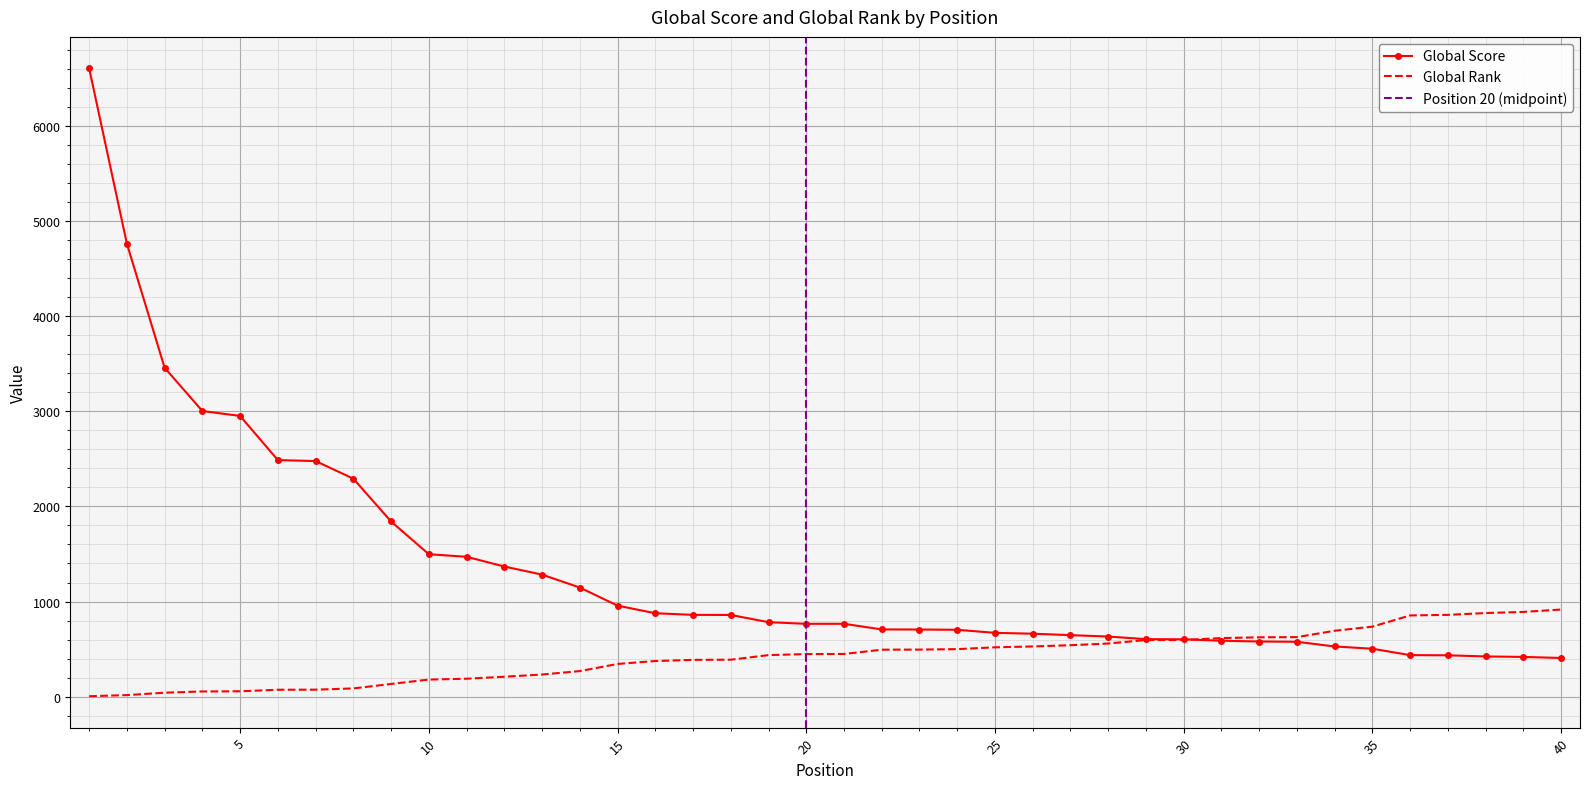

Reading left to right, list all the values displayed in this chart.

Global Score: 1=6603	2=4760	3=3456	4=3002	5=2950	6=2486	7=2476	8=2291	9=1841	10=1497	11=1470	12=1368	13=1283	14=1147	15=957	16=877	17=860	18=859	19=783	20=766	21=766	22=707	23=706	24=703	25=671	26=662	27=647	28=632	29=605	30=603	31=588	32=580	33=577	34=528	35=504	36=437	37=435	38=423	39=418	40=407
Global Rank: 1=5	2=17	3=42	4=55	5=57	6=73	7=74	8=87	9=134	10=180	11=189	12=210	13=233	14=269	15=344	16=375	17=387	18=389	19=437	20=448	21=449	22=494	23=495	24=500	25=519	26=528	27=541	28=559	29=595	30=596	31=616	32=624	33=626	34=693	35=736	36=854	37=860	38=879	39=891	40=916